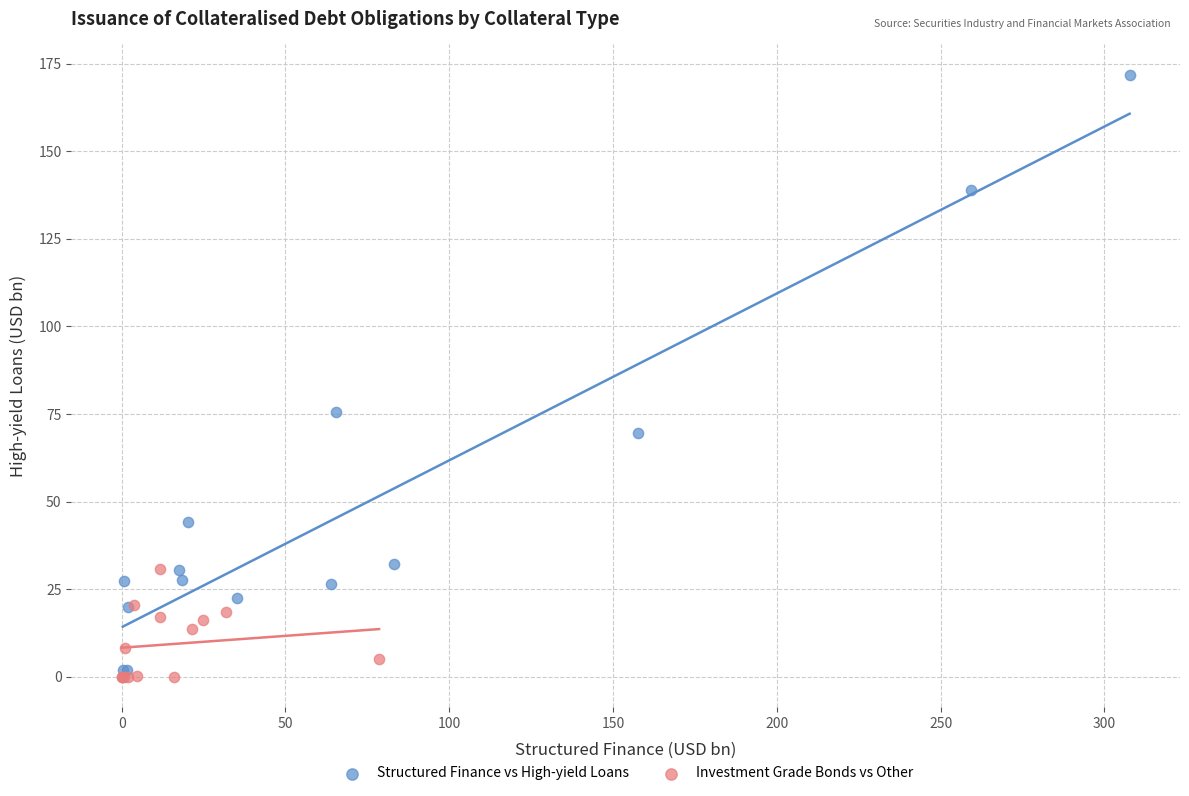

Which series has the largest Y range (max minus min)?

Structured Finance vs High-yield Loans